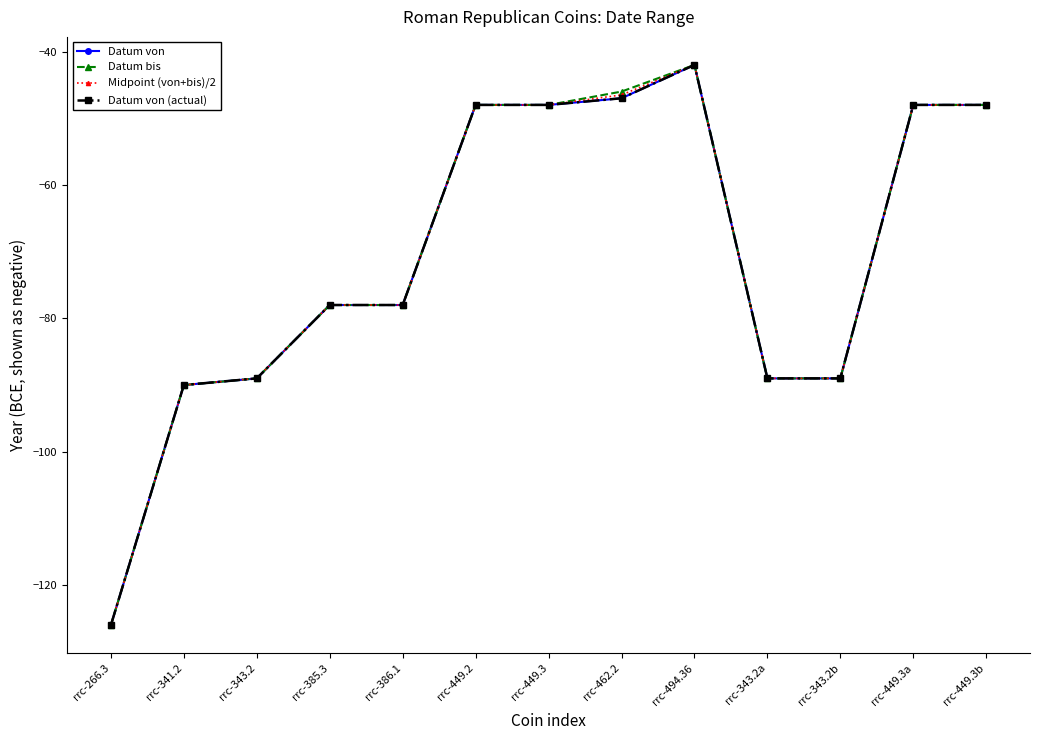

Reading left to right, what are all the values shown in this chart?

Datum von: rrc-266.3=-126.0	rrc-341.2=-90.0	rrc-343.2=-89.0	rrc-385.3=-78.0	rrc-386.1=-78.0	rrc-449.2=-48.0	rrc-449.3=-48.0	rrc-462.2=-47.0	rrc-494.36=-42.0	rrc-343.2a=-89.0	rrc-343.2b=-89.0	rrc-449.3a=-48.0	rrc-449.3b=-48.0
Datum bis: rrc-266.3=-126.0	rrc-341.2=-90.0	rrc-343.2=-89.0	rrc-385.3=-78.0	rrc-386.1=-78.0	rrc-449.2=-48.0	rrc-449.3=-48.0	rrc-462.2=-46.0	rrc-494.36=-42.0	rrc-343.2a=-89.0	rrc-343.2b=-89.0	rrc-449.3a=-48.0	rrc-449.3b=-48.0
Midpoint (von+bis)/2: rrc-266.3=-126.0	rrc-341.2=-90.0	rrc-343.2=-89.0	rrc-385.3=-78.0	rrc-386.1=-78.0	rrc-449.2=-48.0	rrc-449.3=-48.0	rrc-462.2=-46.5	rrc-494.36=-42.0	rrc-343.2a=-89.0	rrc-343.2b=-89.0	rrc-449.3a=-48.0	rrc-449.3b=-48.0
Datum von (actual): rrc-266.3=-126.0	rrc-341.2=-90.0	rrc-343.2=-89.0	rrc-385.3=-78.0	rrc-386.1=-78.0	rrc-449.2=-48.0	rrc-449.3=-48.0	rrc-462.2=-47.0	rrc-494.36=-42.0	rrc-343.2a=-89.0	rrc-343.2b=-89.0	rrc-449.3a=-48.0	rrc-449.3b=-48.0